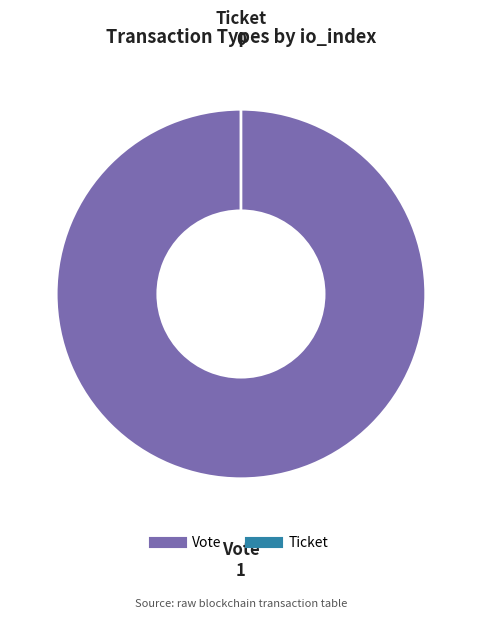

What percentage do Ticket and Vote together represent?

100.0%